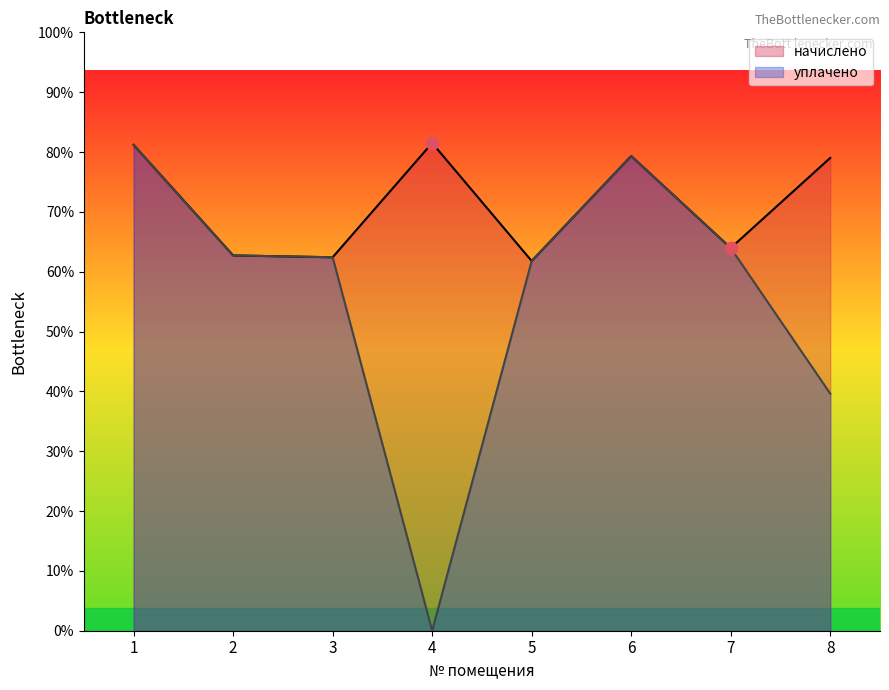

Which series reaches the minimum Y coordinate?

уплачено